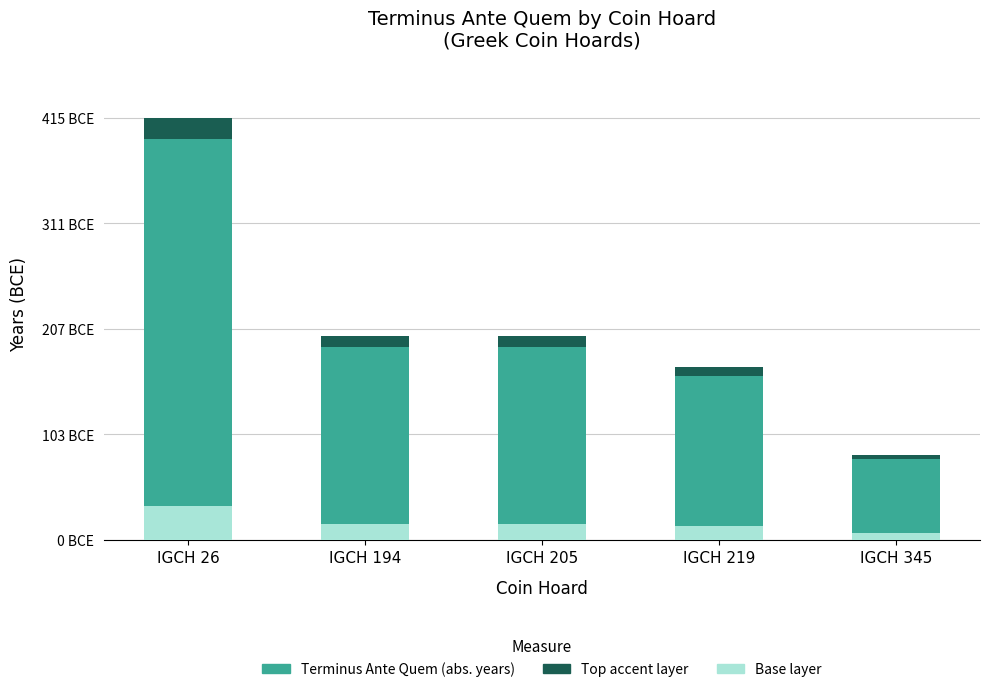

Reading left to right, what are all the values shown in this chart?

Terminus Ante Quem (abs. years): IGCH 26=415.0	IGCH 194=200.0	IGCH 205=200.0	IGCH 219=170.0	IGCH 345=84.0
Top accent layer: IGCH 26=20.8	IGCH 194=10.0	IGCH 205=10.0	IGCH 219=8.5	IGCH 345=4.2
Base layer: IGCH 26=33.2	IGCH 194=16.0	IGCH 205=16.0	IGCH 219=13.6	IGCH 345=6.7